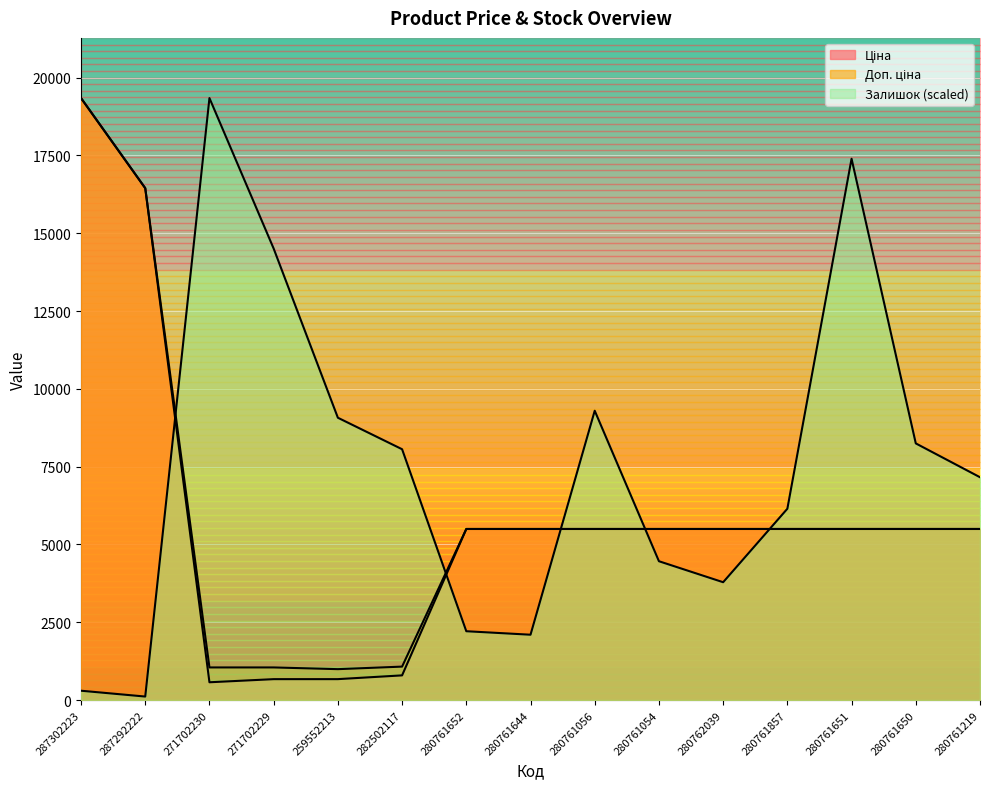

At which label does Доп. ціна first exceed 5497?

287302223